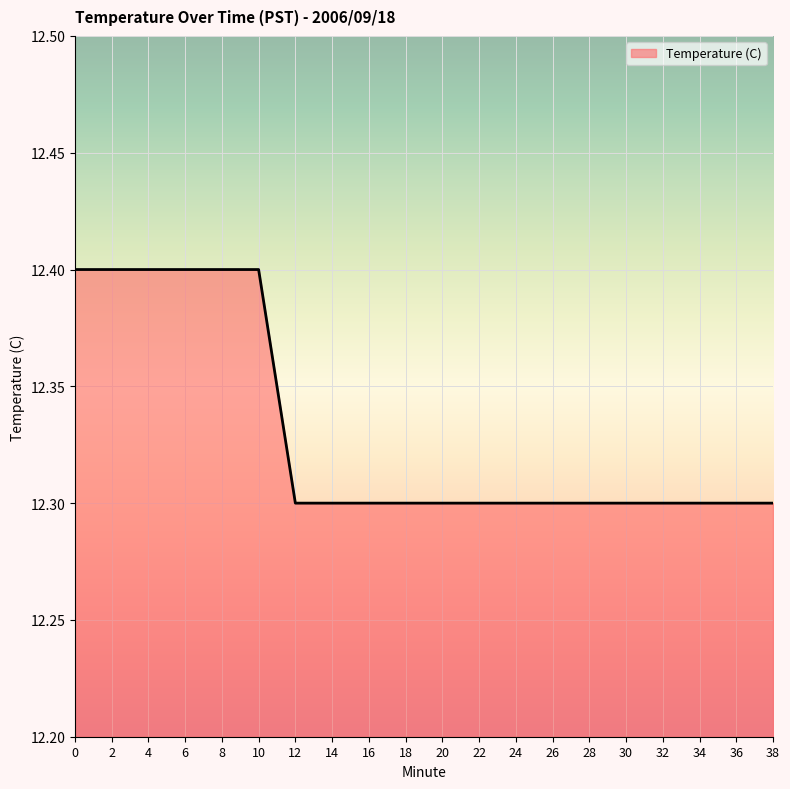

Which has a higher value, 28 or 4?

4